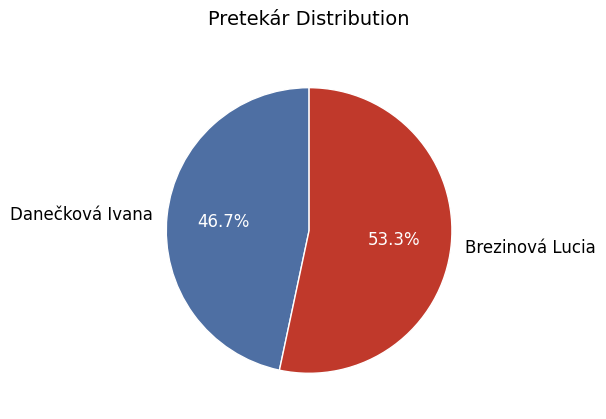

How many segments does this pie chart have?

2